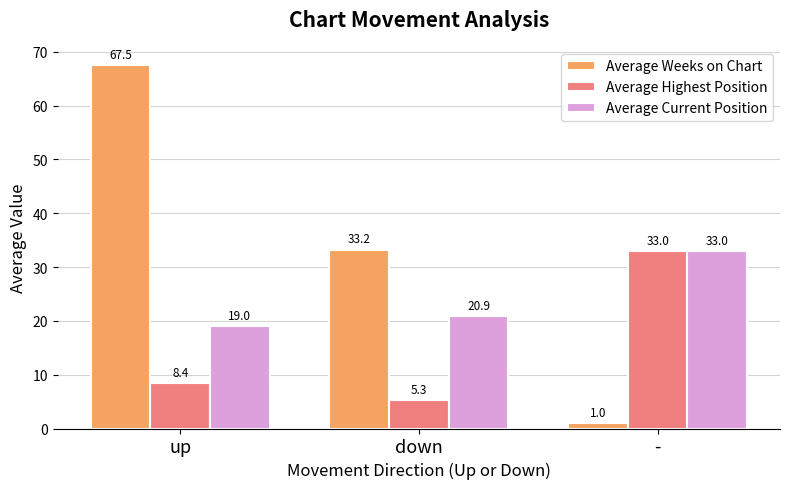

How many data points in Average Weeks on Chart are less than 33?

1